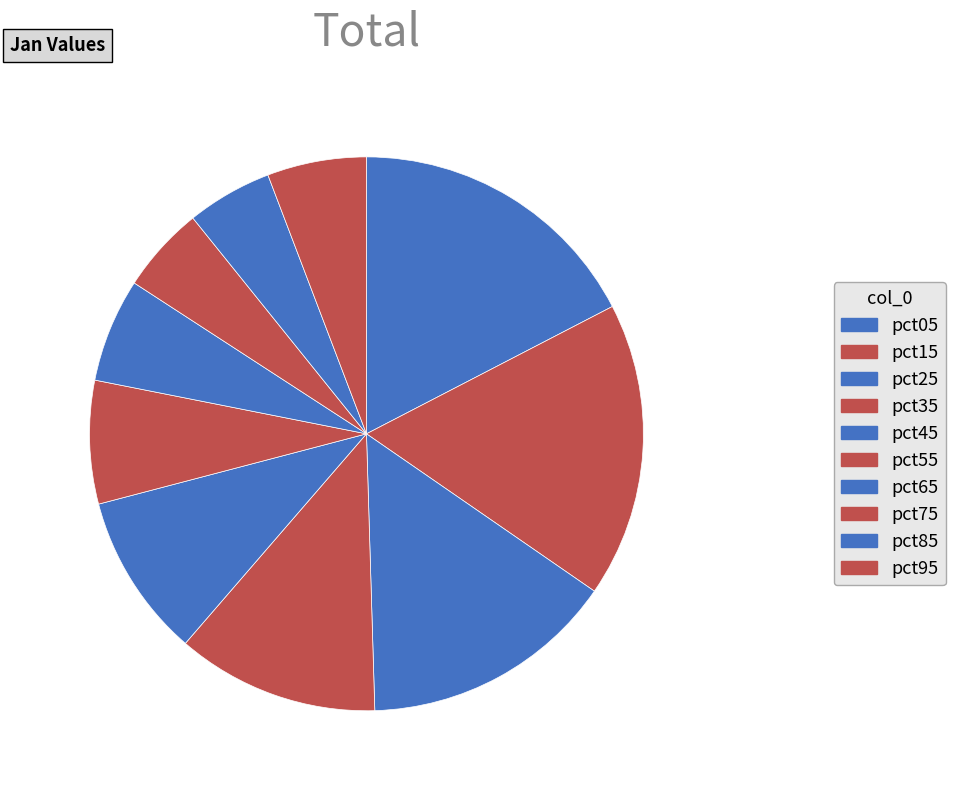

Combined, what portion of the pie is pct85 and pct25?

19.9%